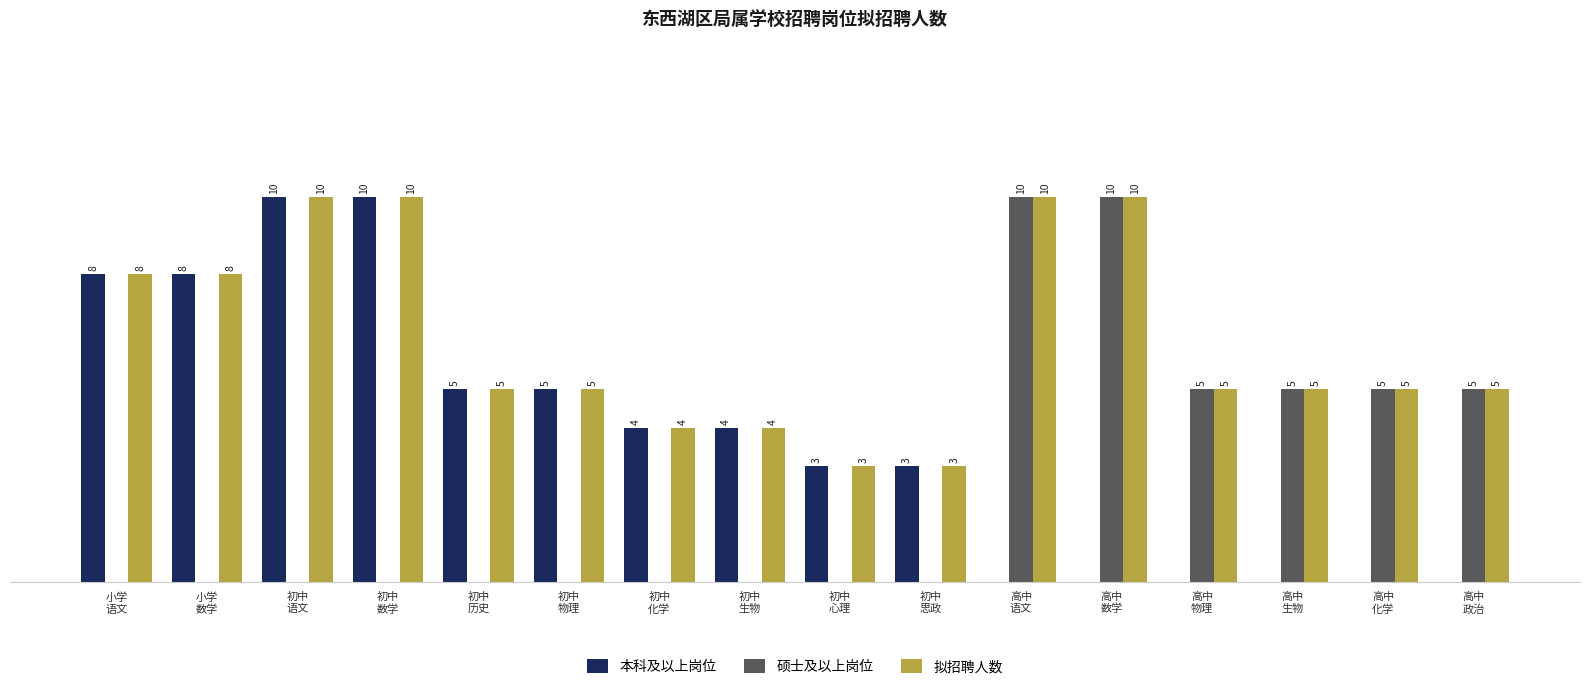

Which series has the largest total across all categories?

拟招聘人数